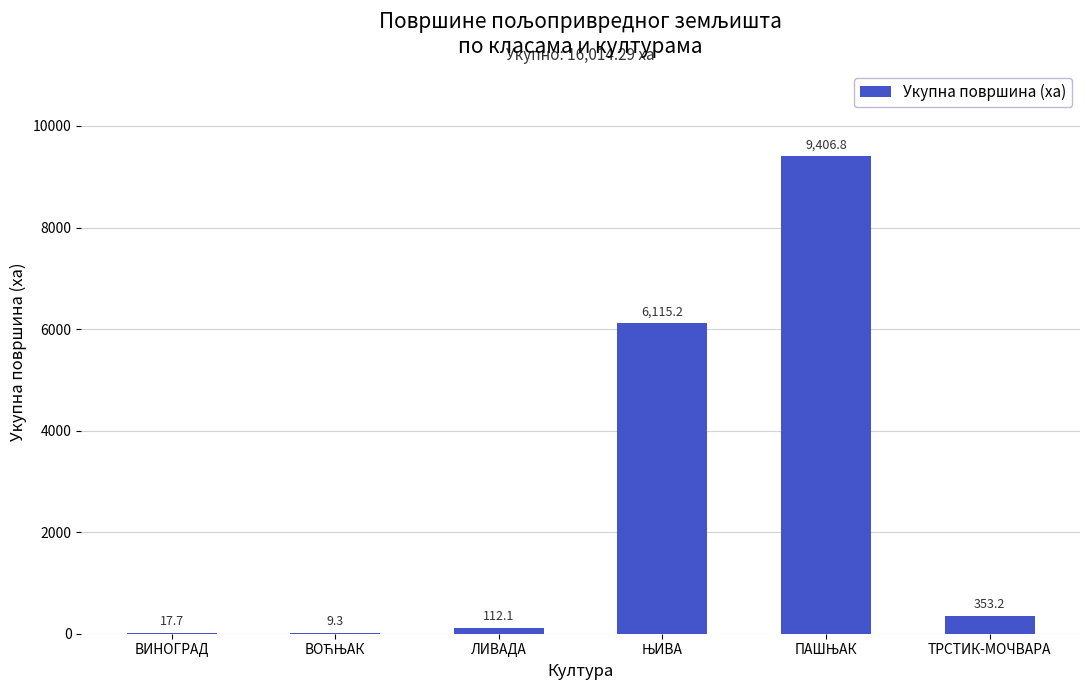

Approximately how many times larger is the value at ЛИВАДА compared to ТРСТИК-МОЧВАРА?

0.3